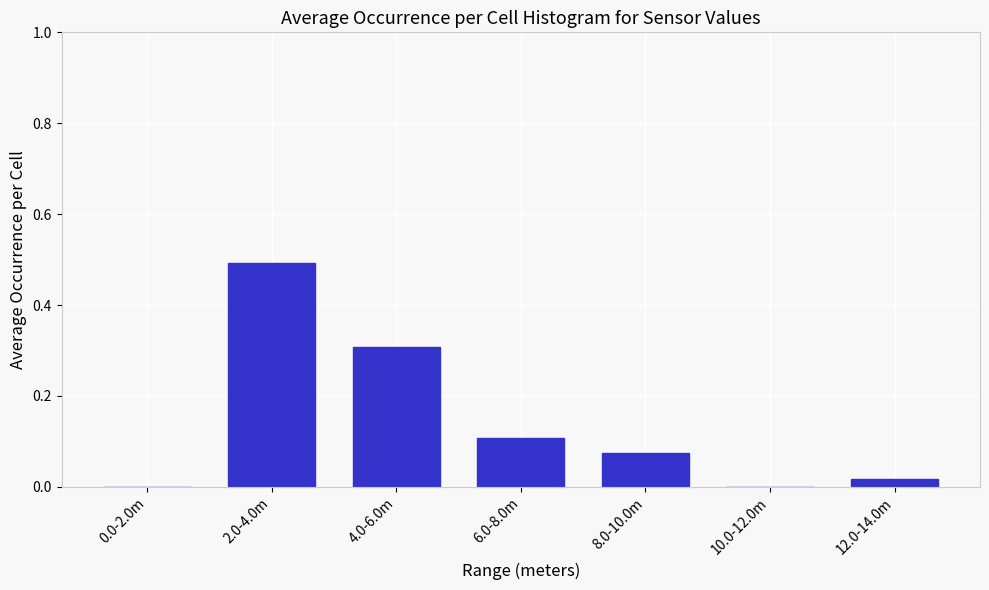

The chart shows a value of 0.0 at 12.0-14.0m. True or false?

True